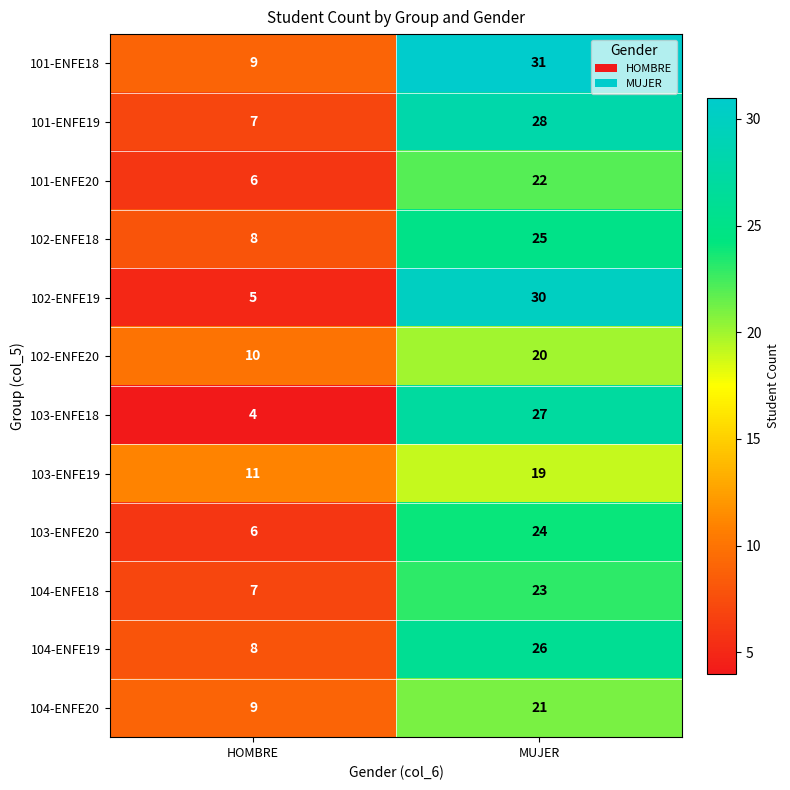

Reading left to right, transcribe all the data shown in this chart.

101-ENFE18: HOMBRE=9	MUJER=31
101-ENFE19: HOMBRE=7	MUJER=28
101-ENFE20: HOMBRE=6	MUJER=22
102-ENFE18: HOMBRE=8	MUJER=25
102-ENFE19: HOMBRE=5	MUJER=30
102-ENFE20: HOMBRE=10	MUJER=20
103-ENFE18: HOMBRE=4	MUJER=27
103-ENFE19: HOMBRE=11	MUJER=19
103-ENFE20: HOMBRE=6	MUJER=24
104-ENFE18: HOMBRE=7	MUJER=23
104-ENFE19: HOMBRE=8	MUJER=26
104-ENFE20: HOMBRE=9	MUJER=21